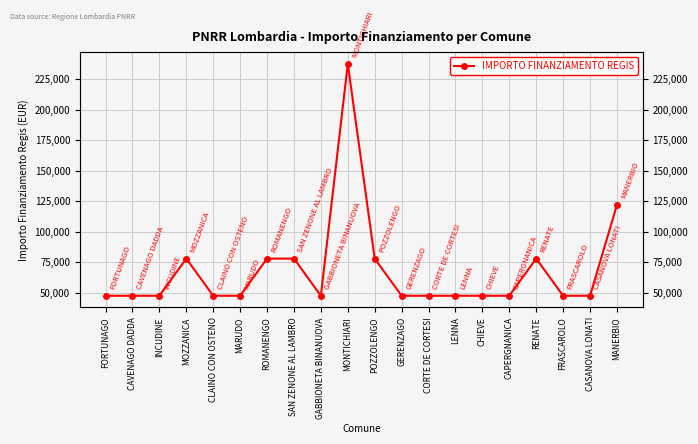

What is the difference between the maximum and minimum values?

190254